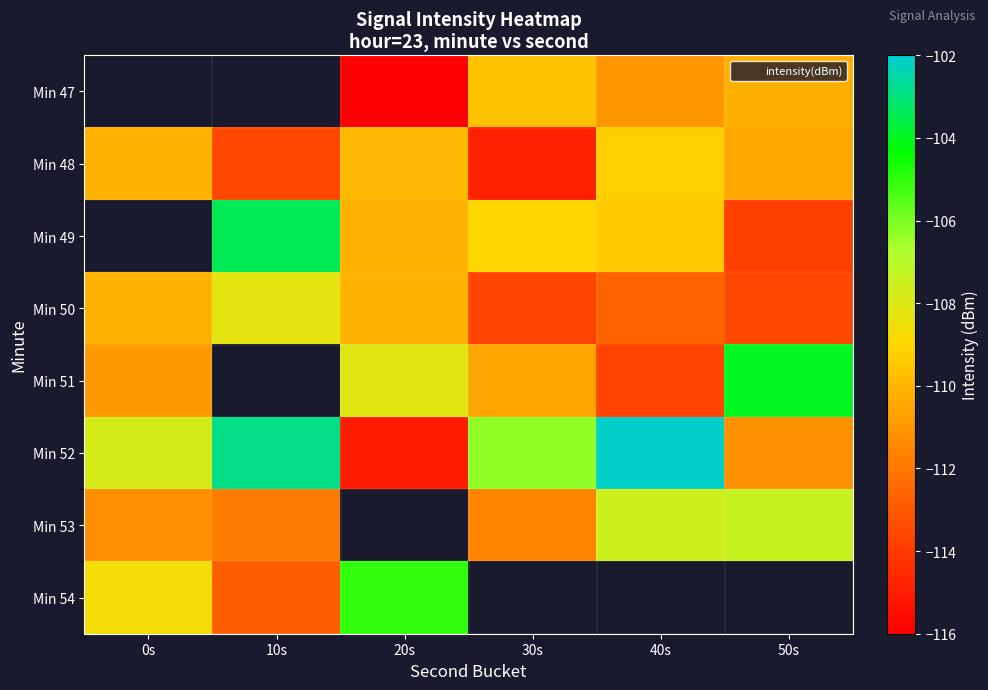

Where does the Min 53 series first go above -111?

40s